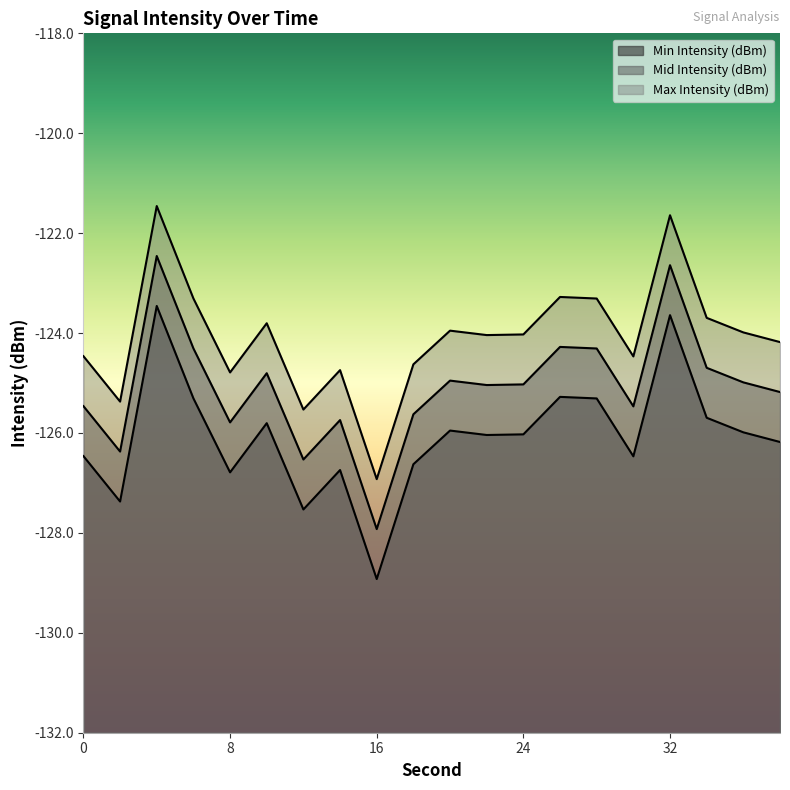

List the labels in order of Min Intensity (dBm) value, smallest first.

16, 12, 2, 8, 14, 18, 30, 0, 38, 22, 24, 36, 20, 10, 34, 28, 6, 26, 32, 4